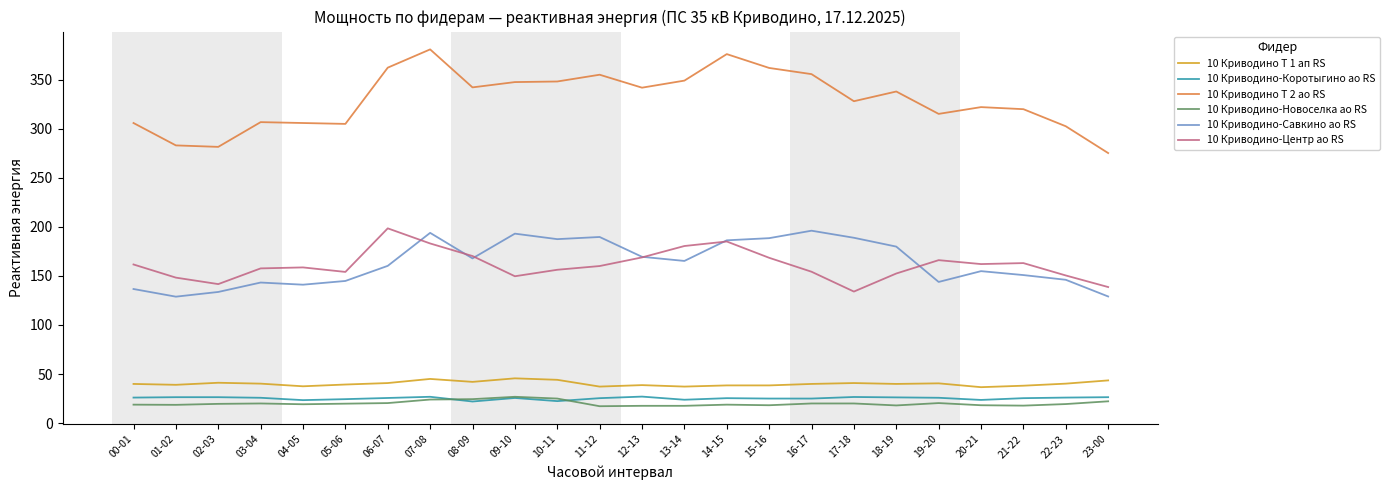

What is the difference between the 10 Криводино-Новоселка ао RS values at 15-16 and 05-06?

1.6